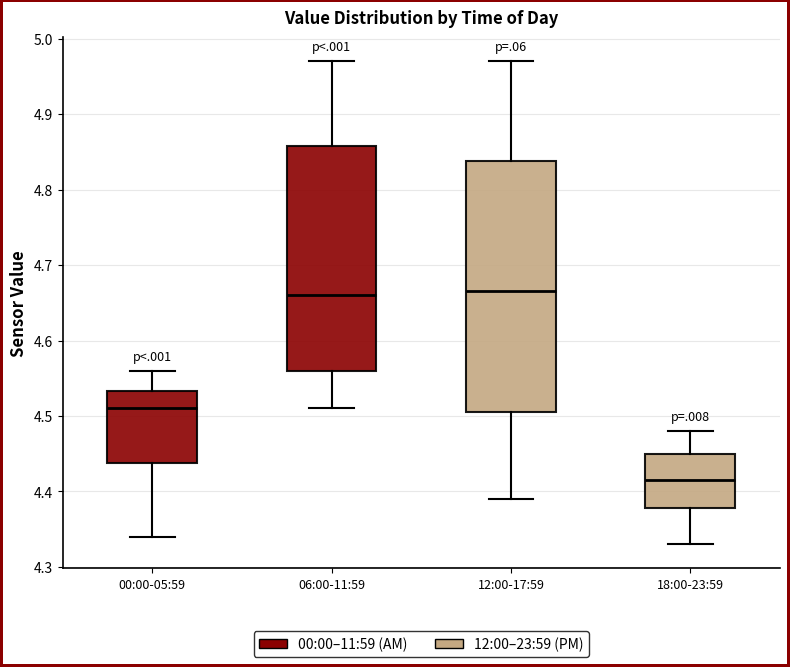

Which box is the tallest, from its lower edge to its upper edge?

12:00-17:59